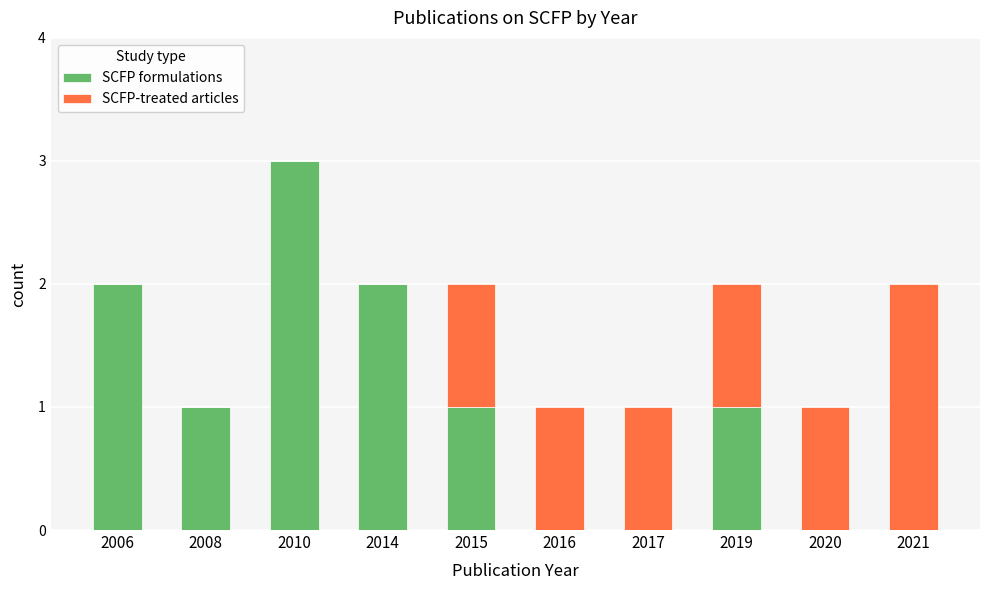

The SCFP formulations series shows 1 at 2019. True or false?

True